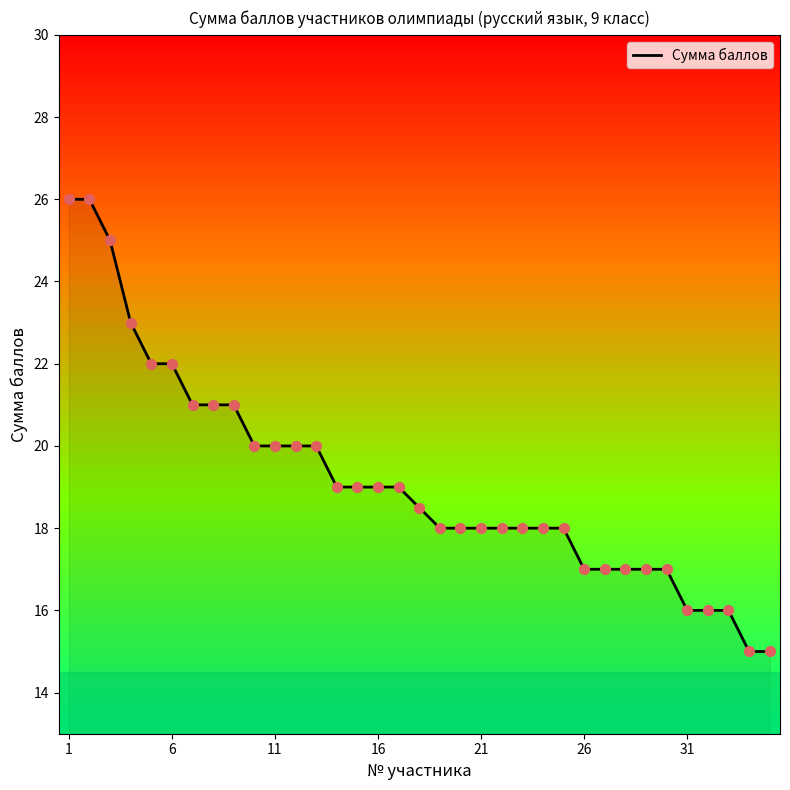

What is the minimum value shown in the chart?

15.0